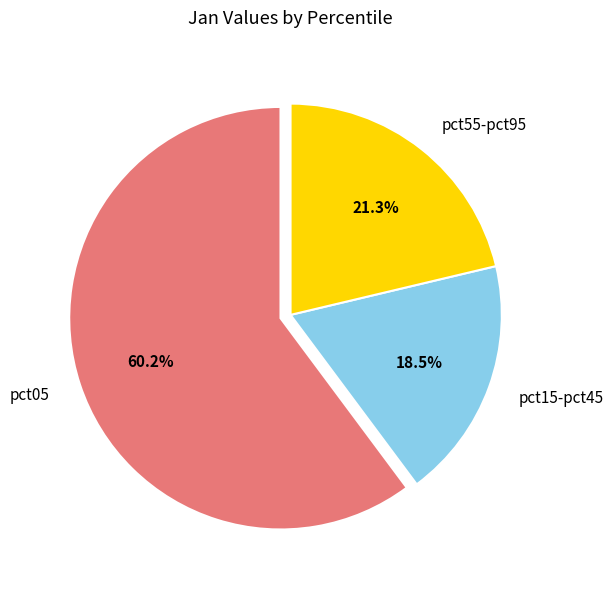

Rank the categories by value from highest to lowest.

pct05, pct55-pct95, pct15-pct45